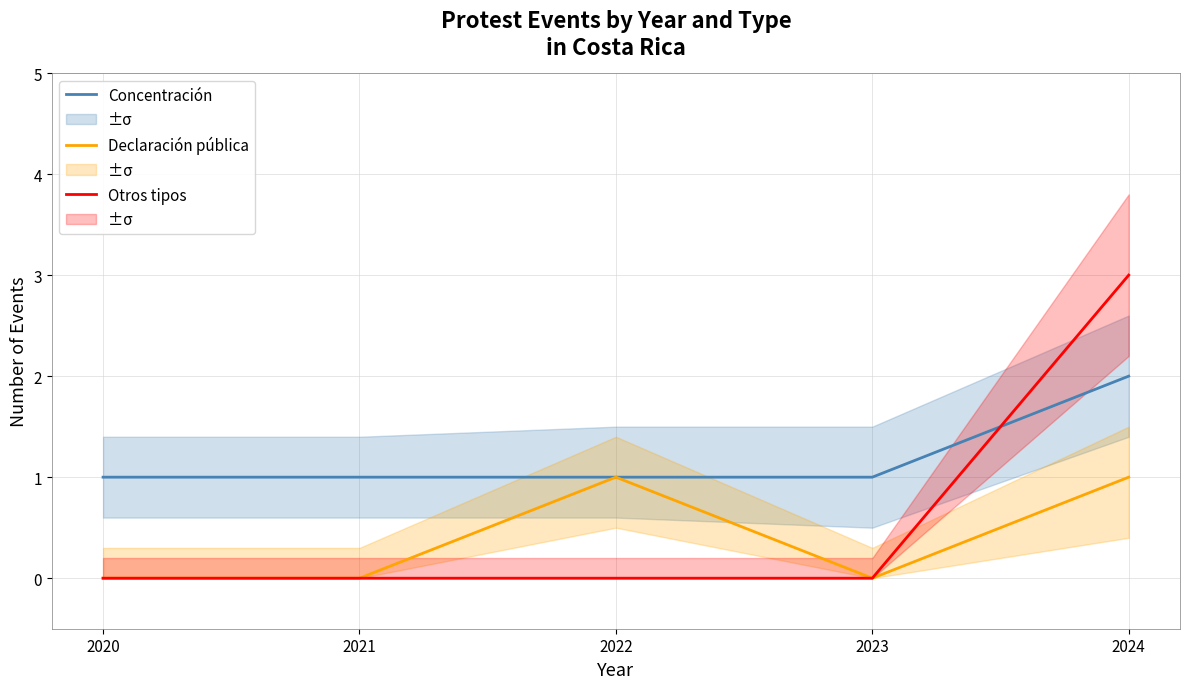

At how many categories does at least one series exceed 0?

5